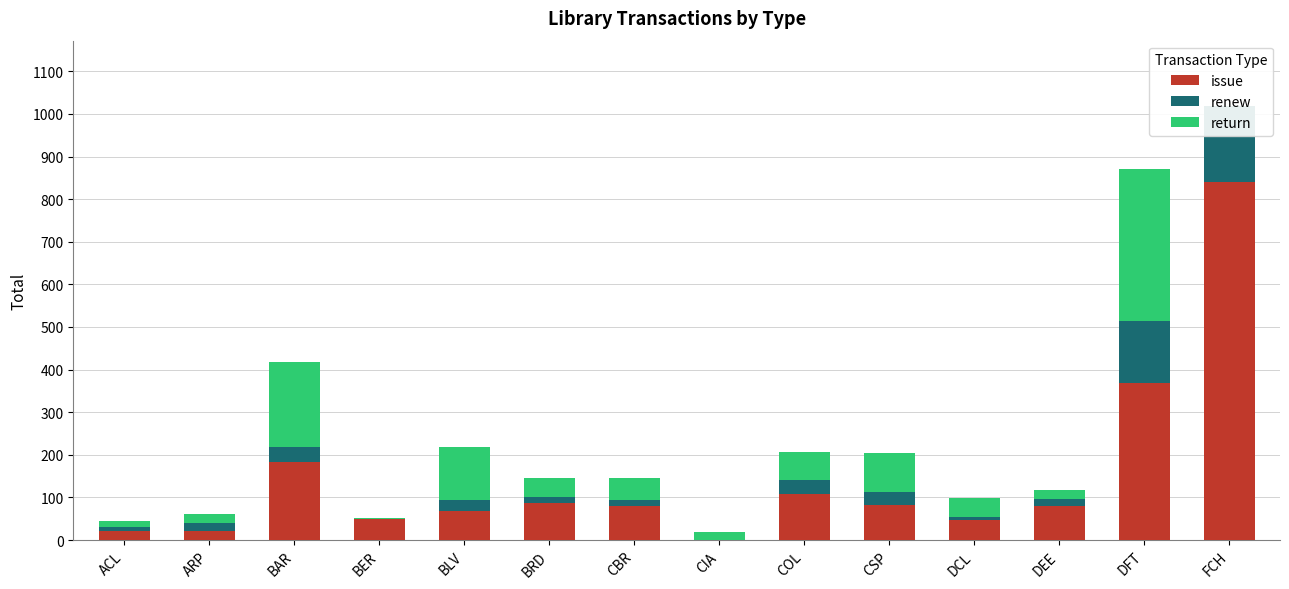

What is the maximum value shown in the chart?

840